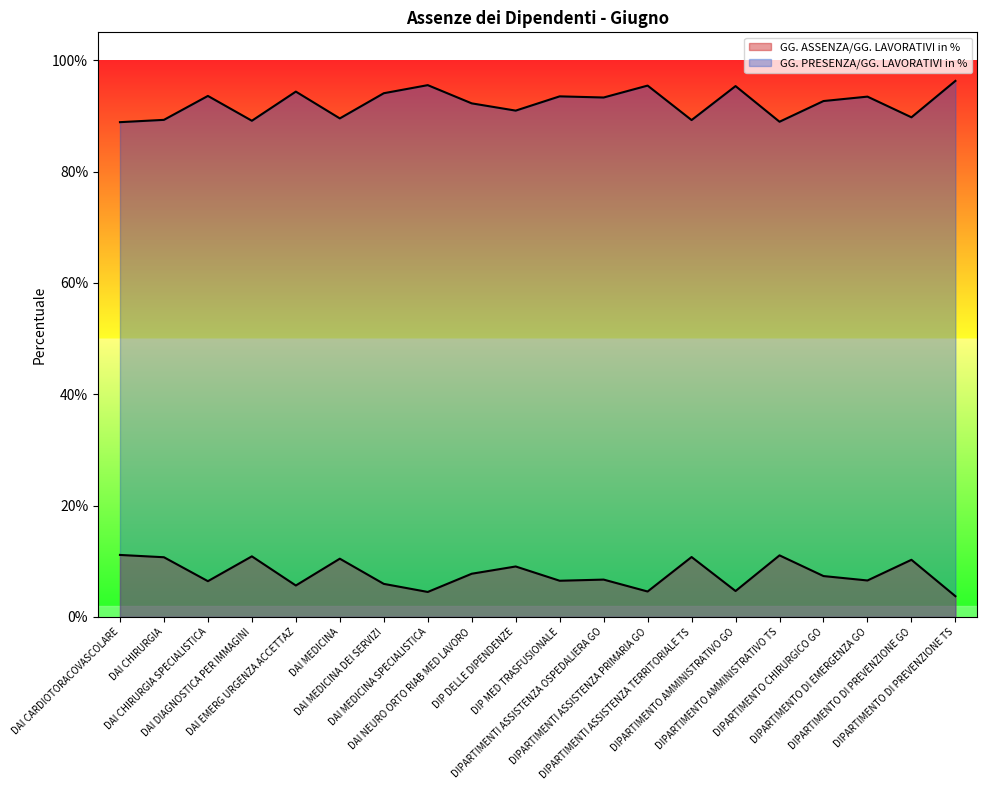

List the labels in order of GG. PRESENZA/GG. LAVORATIVI in % value, smallest first.

DAI CARDIOTORACOVASCOLARE, DIPARTIMENTO AMMINISTRATIVO TS, DAI DIAGNOSTICA PER IMMAGINI, DIPARTIMENTI ASSISTENZA TERRITORIALE TS, DAI CHIRURGIA, DAI MEDICINA, DIPARTIMENTO DI PREVENZIONE GO, DIP DELLE DIPENDENZE, DAI NEURO ORTO RIAB MED LAVORO, DIPARTIMENTO CHIRURGICO GO, DIPARTIMENTI ASSISTENZA OSPEDALIERA GO, DIPARTIMENTO DI EMERGENZA GO, DIP MED TRASFUSIONALE, DAI CHIRURGIA SPECIALISTICA, DAI MEDICINA DEI SERVIZI, DAI EMERG URGENZA ACCETTAZ, DIPARTIMENTO AMMINISTRATIVO GO, DIPARTIMENTI ASSISTENZA PRIMARIA GO, DAI MEDICINA SPECIALISTICA, DIPARTIMENTO DI PREVENZIONE TS